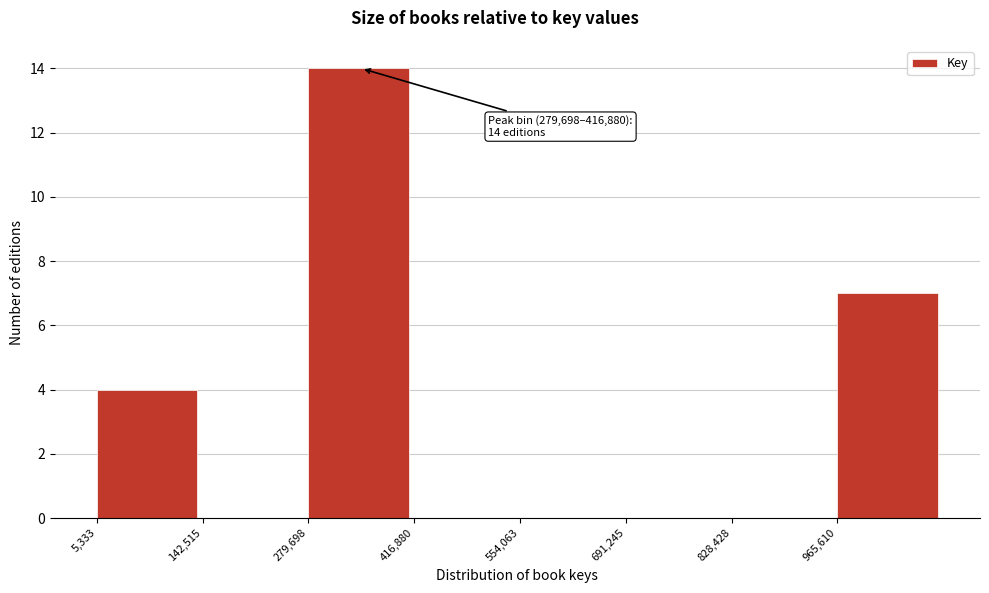

Over which range of the x-axis is the bar tallest?

280000 to 420000